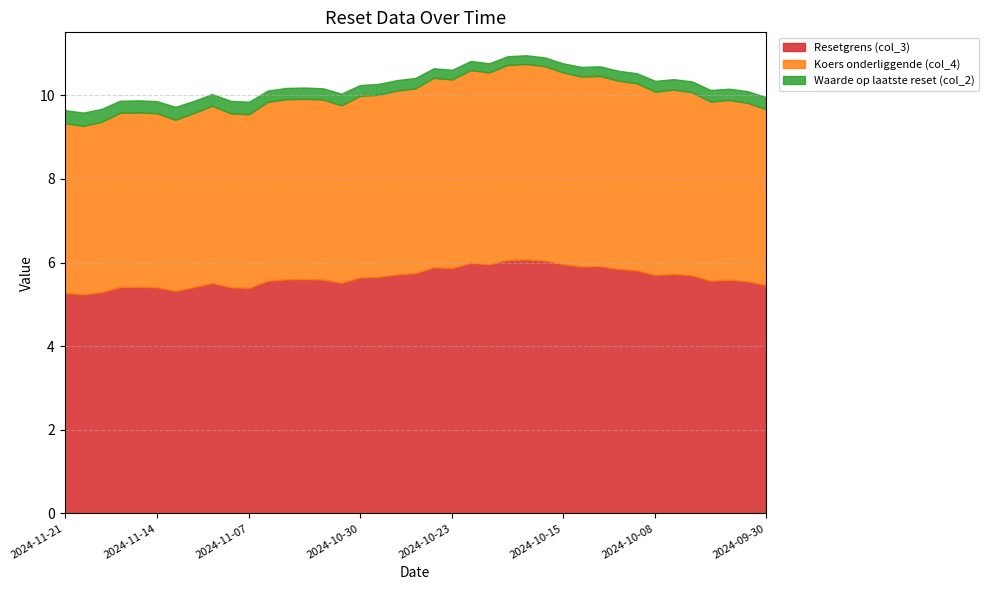

At which category does Koers onderliggende (col_4) reach its first local peak?

2024-11-15